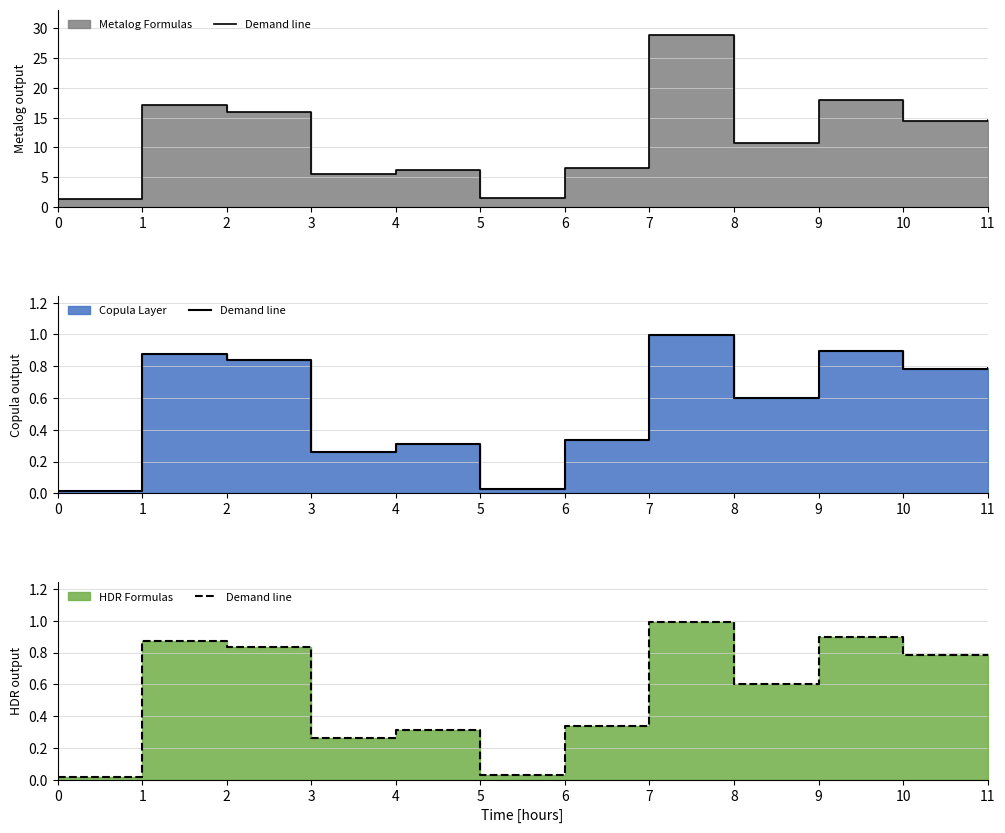

Reading left to right, extract all data points from this chart.

0=0.0	1=0.9	2=0.8	3=0.3	4=0.3	5=0.0	6=0.3	7=1.0	8=0.6	9=0.9	10=0.8	11=0.8